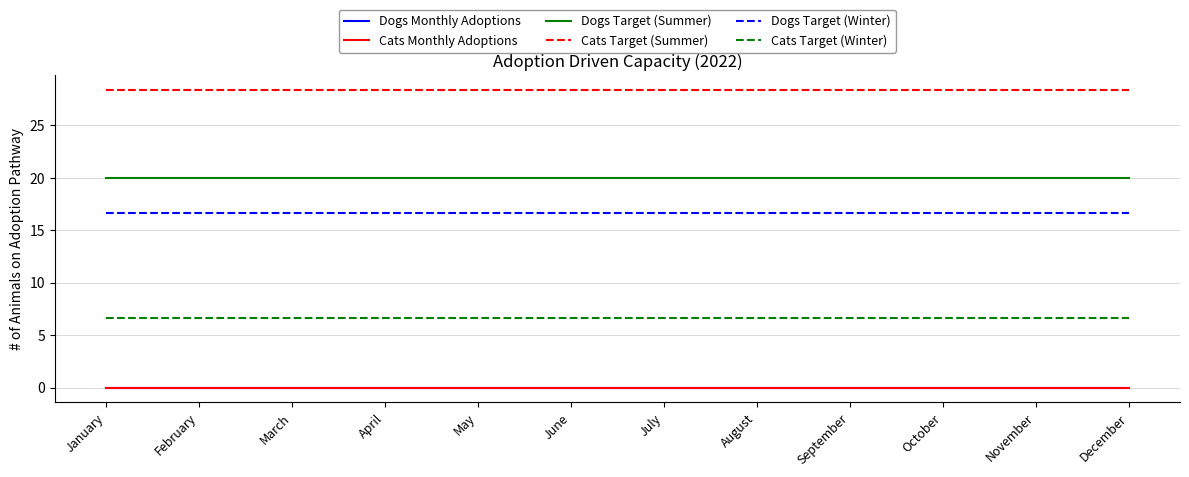

True or false: Dogs Monthly Adoptions and Dogs Target (Winter) cross at least once.

False